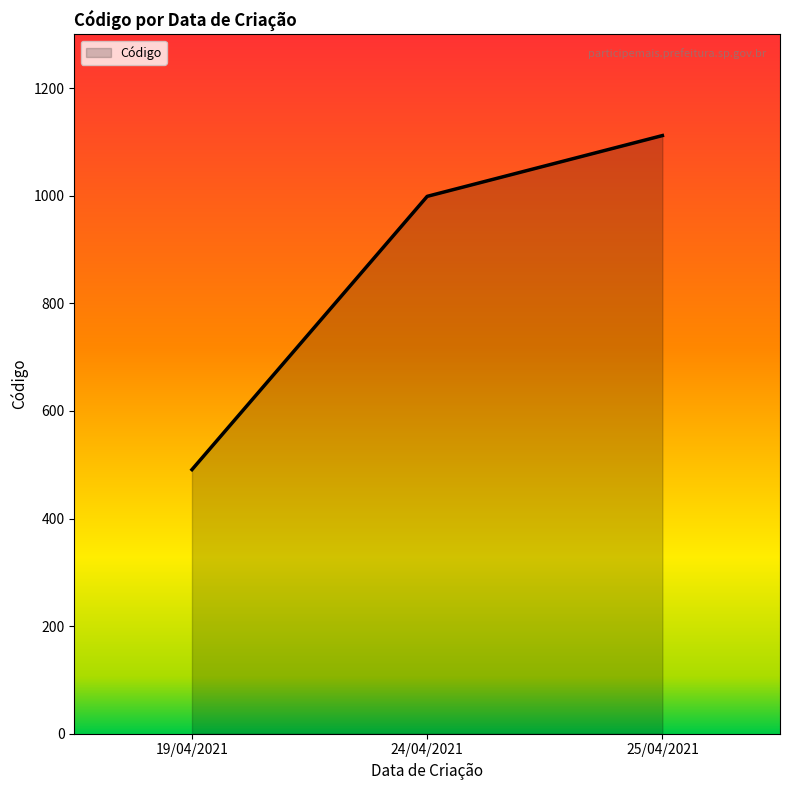

Reading left to right, transcribe all the data shown in this chart.

19/04/2021=491	24/04/2021=999	25/04/2021=1112